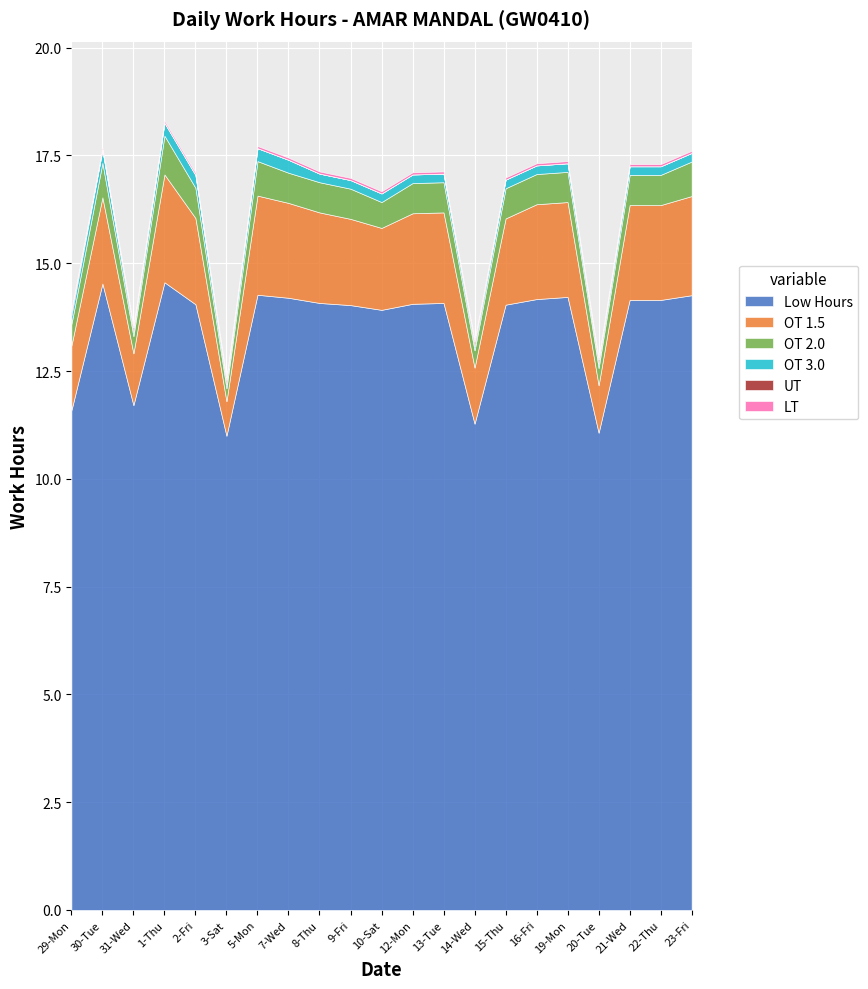

What is the label of the 12th point from the left?

12-Mon